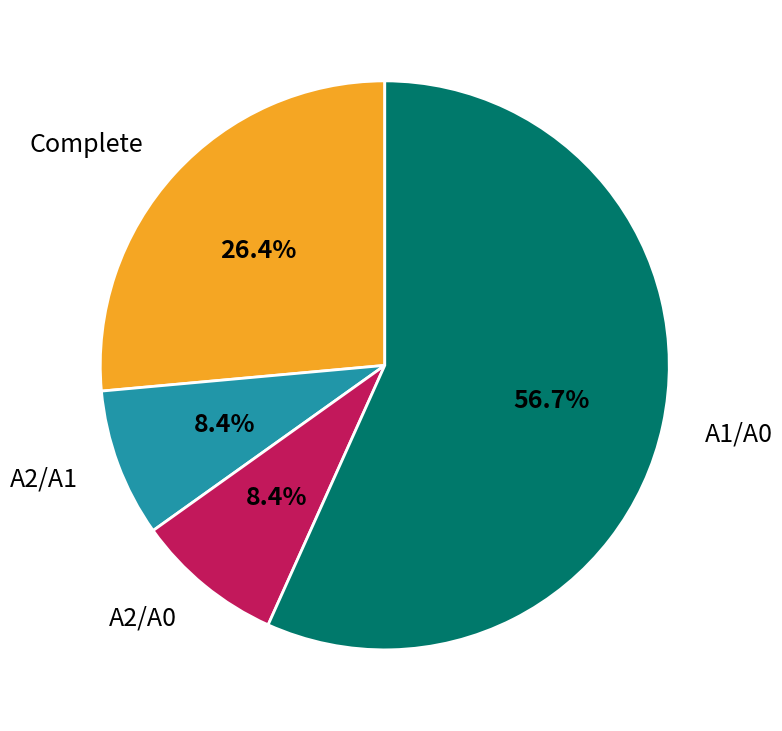

Does A2/A1 represent more than half of the total?

No